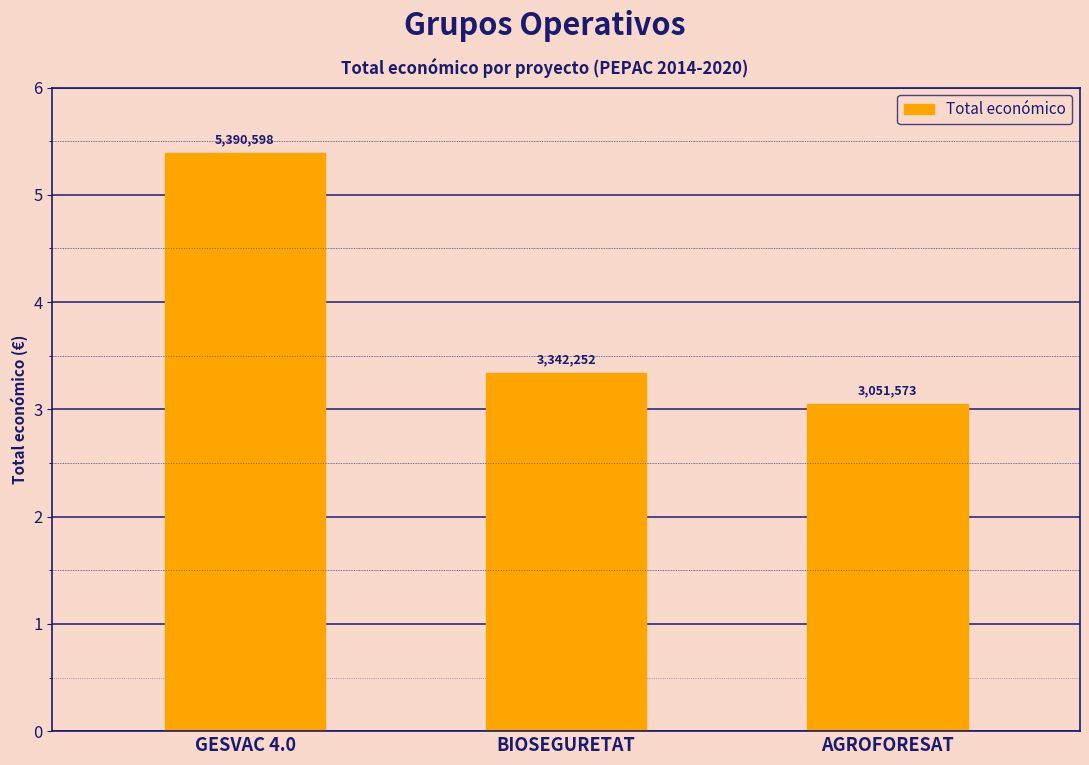

List the labels in order of value, largest first.

GESVAC 4.0, BIOSEGURETAT, AGROFORESAT